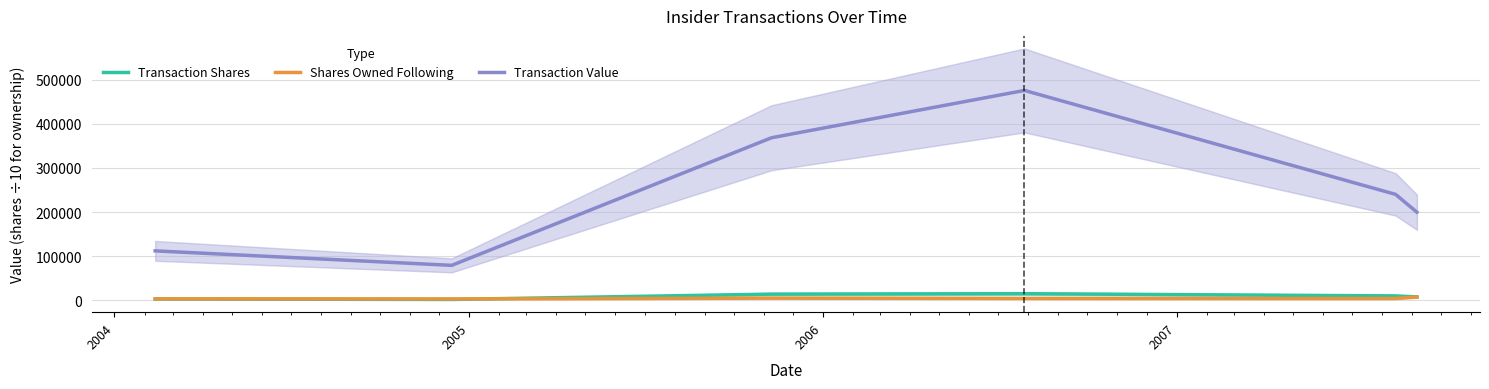

True or false: Transaction Shares and Transaction Value cross at least once.

False